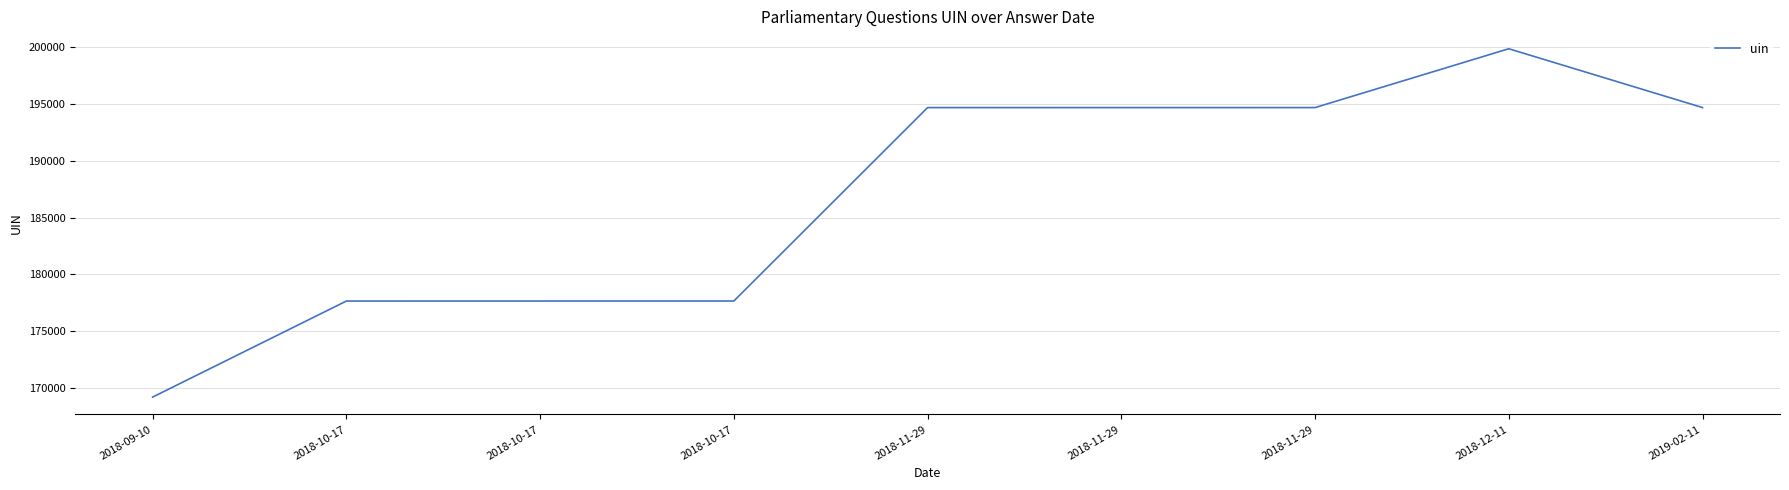

How many lines are shown in the chart?

1